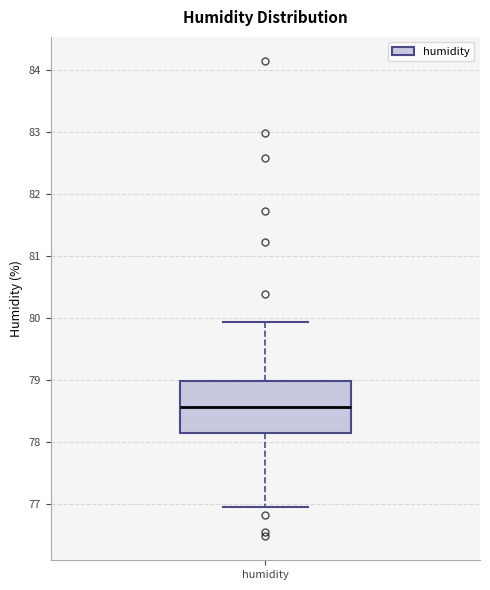

Transcribe this box plot: give where the median line is, the range the box spans, and where the two whiskers end, as read against the y-axis. The values are not printed on the chart, so give them approximately, as read against the axis.

median 78.6, box 78.1 to 79.0, whiskers 77.0 to 79.9